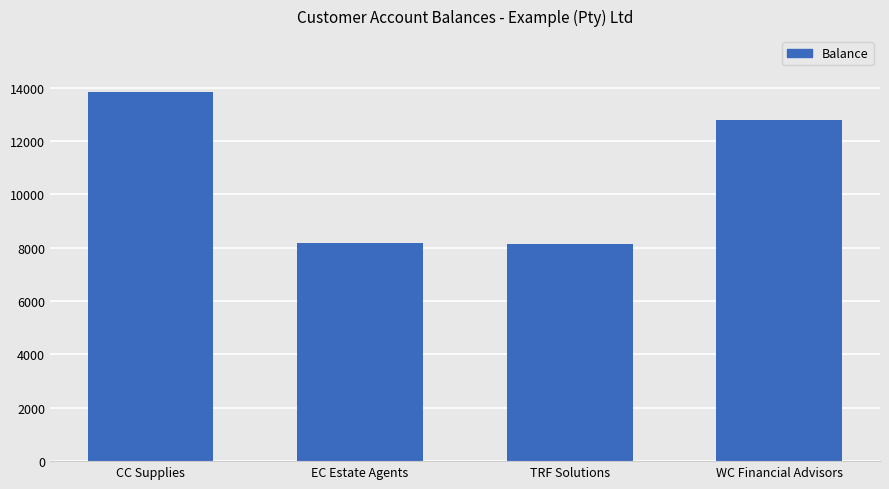

Which label corresponds to the largest value in the chart?

CC Supplies